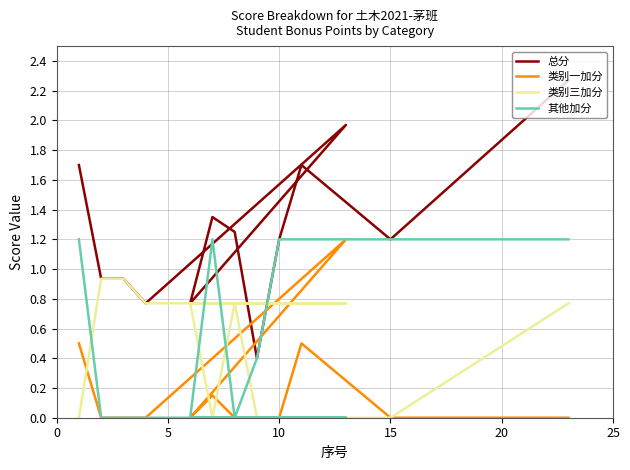

What is the sum of all 总分 values?

16.4